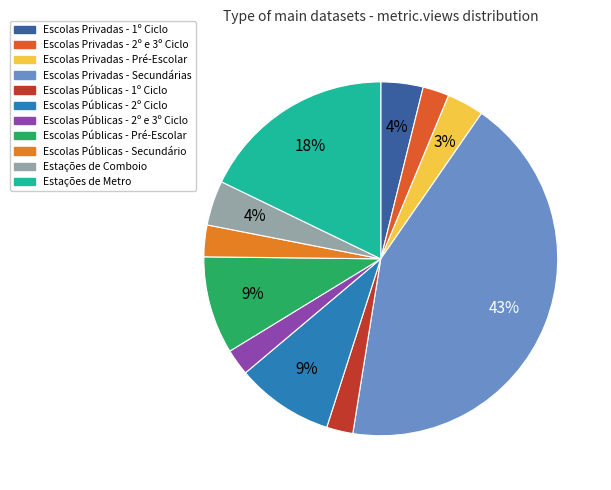

True or false: Escolas Privadas - Pré-Escolar accounts for 3% of the total.

True